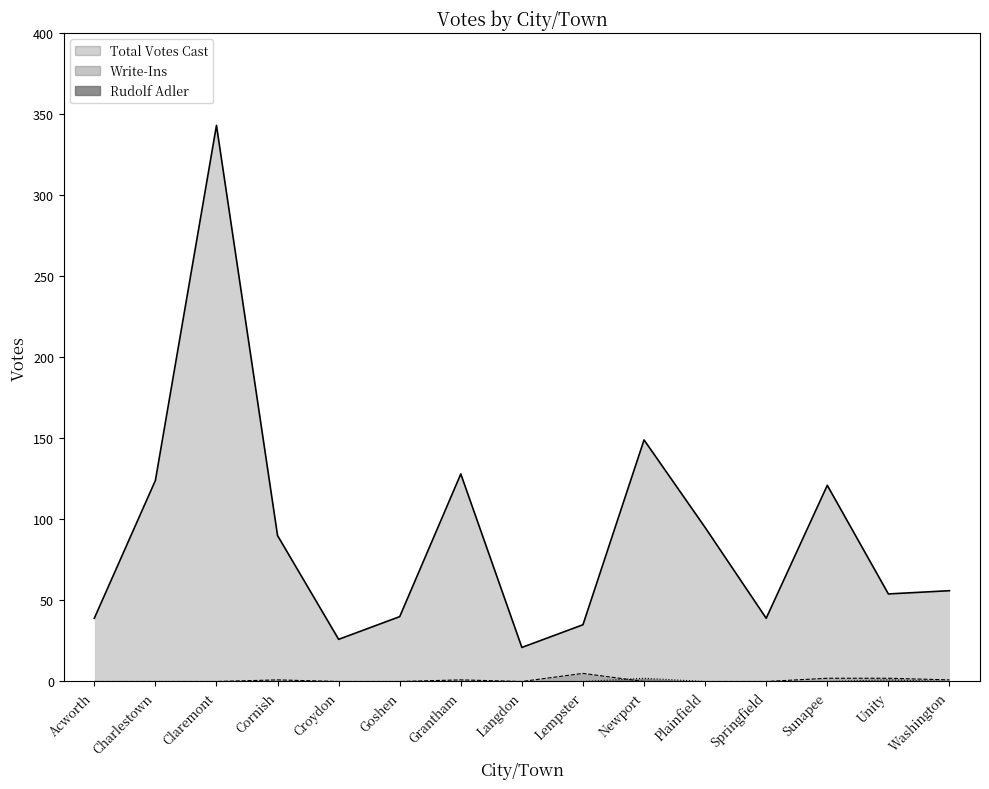

After their last crossing, which series has the higher values: Write-Ins or Rudolf Adler?

Rudolf Adler